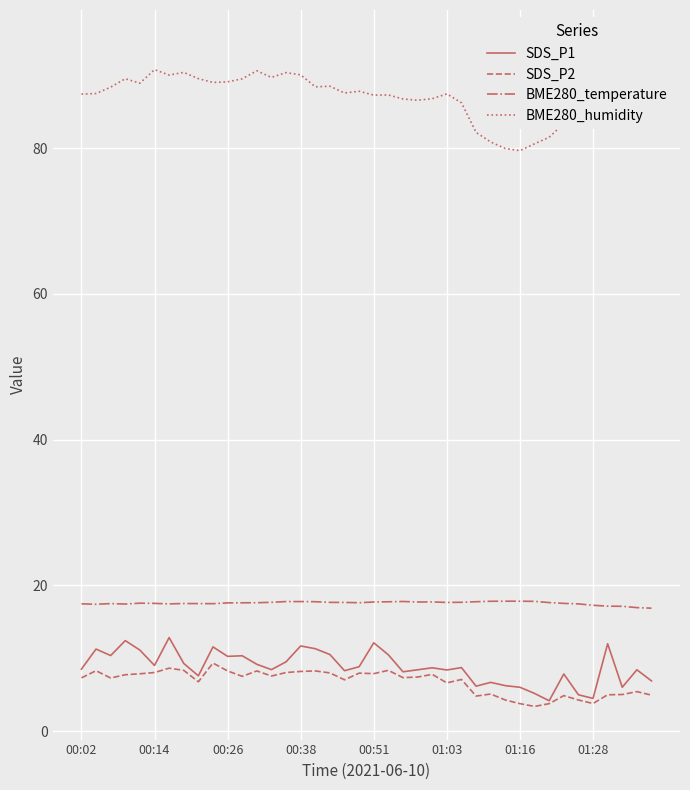

Which series has the largest range (max minus min)?

BME280_humidity